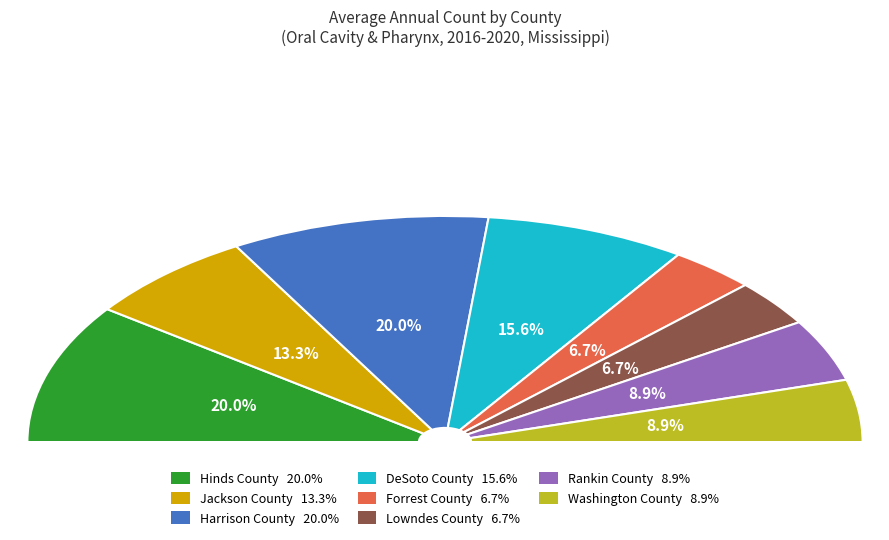

Combined, what portion of the pie is DeSoto County and Hinds County?

35.6%